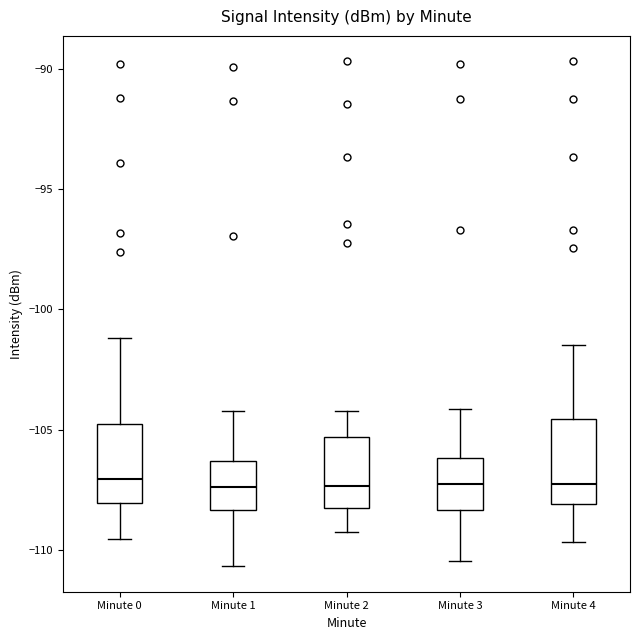

Reading left to right, read every box against the y-axis: the position of its median line, the range the box covers, and the ends of its whiskers. The values are not printed on the chart, so give them approximately, as read against the axis.

Minute 0: median -107.0, box -108.0 to -105.0, whiskers -109.5 to -101.0
Minute 1: median -107.5, box -108.5 to -106.5, whiskers -110.5 to -104.0
Minute 2: median -107.5, box -108.0 to -105.5, whiskers -109.0 to -104.0
Minute 3: median -107.0, box -108.5 to -106.0, whiskers -110.5 to -104.0
Minute 4: median -107.0, box -108.0 to -104.5, whiskers -109.5 to -101.5